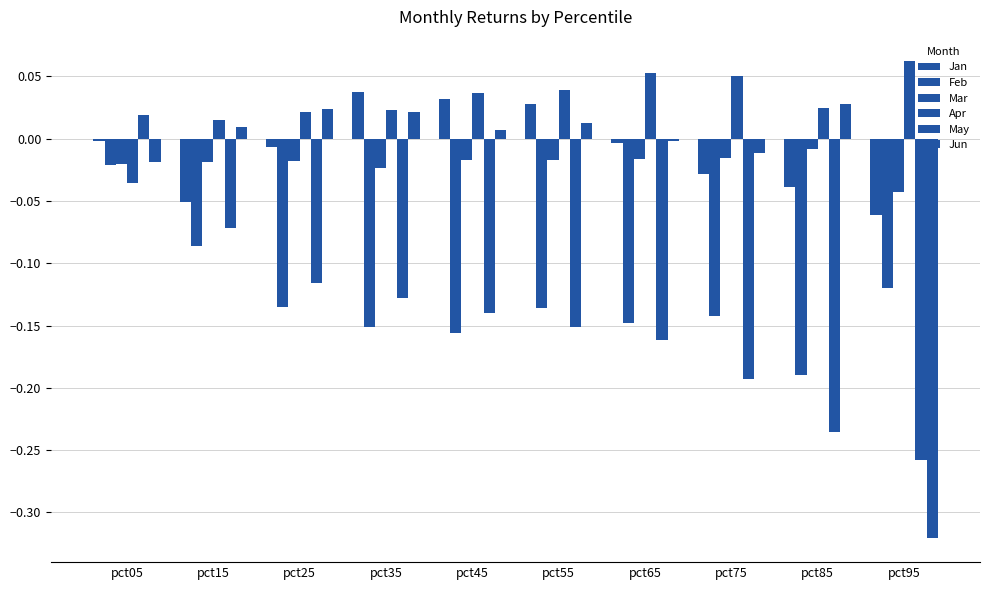

Does the chart contain any negative values?

Yes